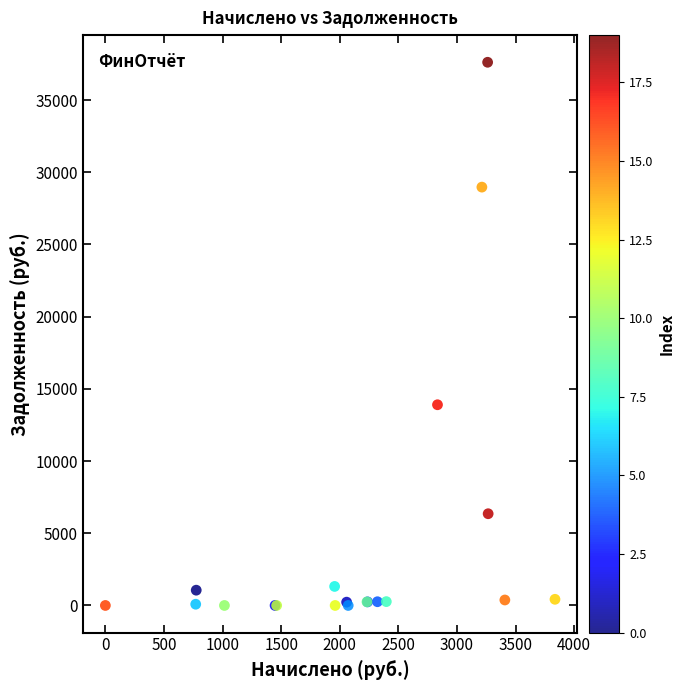

What Y value in the scatter plot is closest to 18807?

13898.9